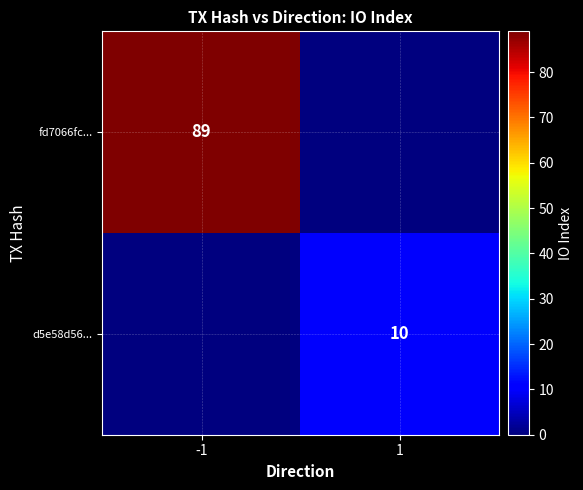

True or false: fd7066fc... has a value of 34 at -1.

False